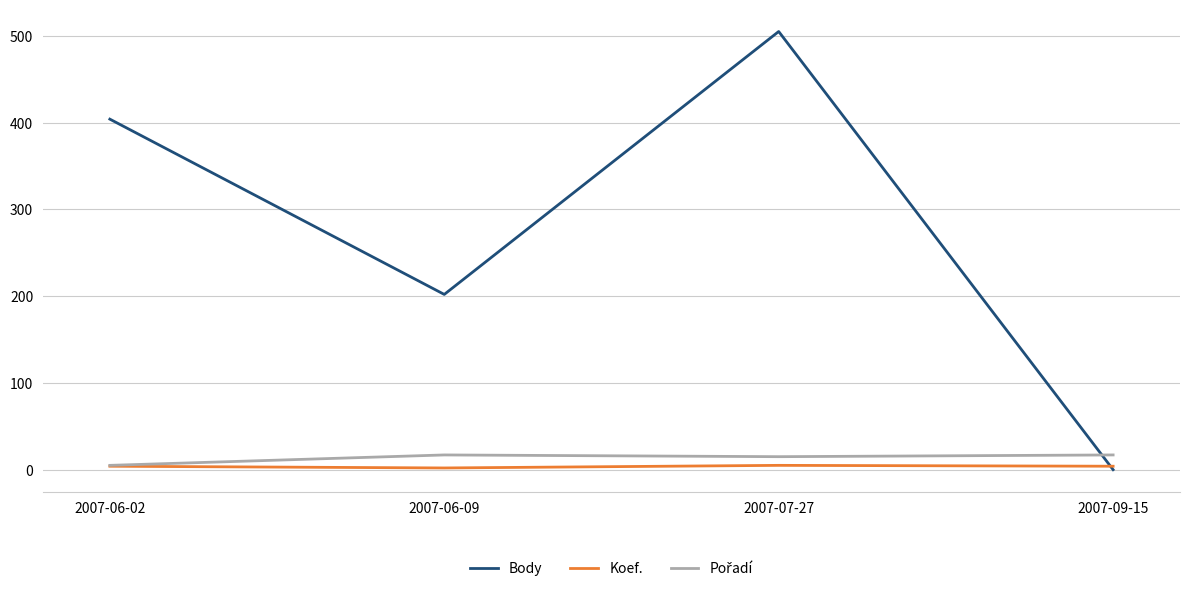

Which series has the widest spread of values?

Body